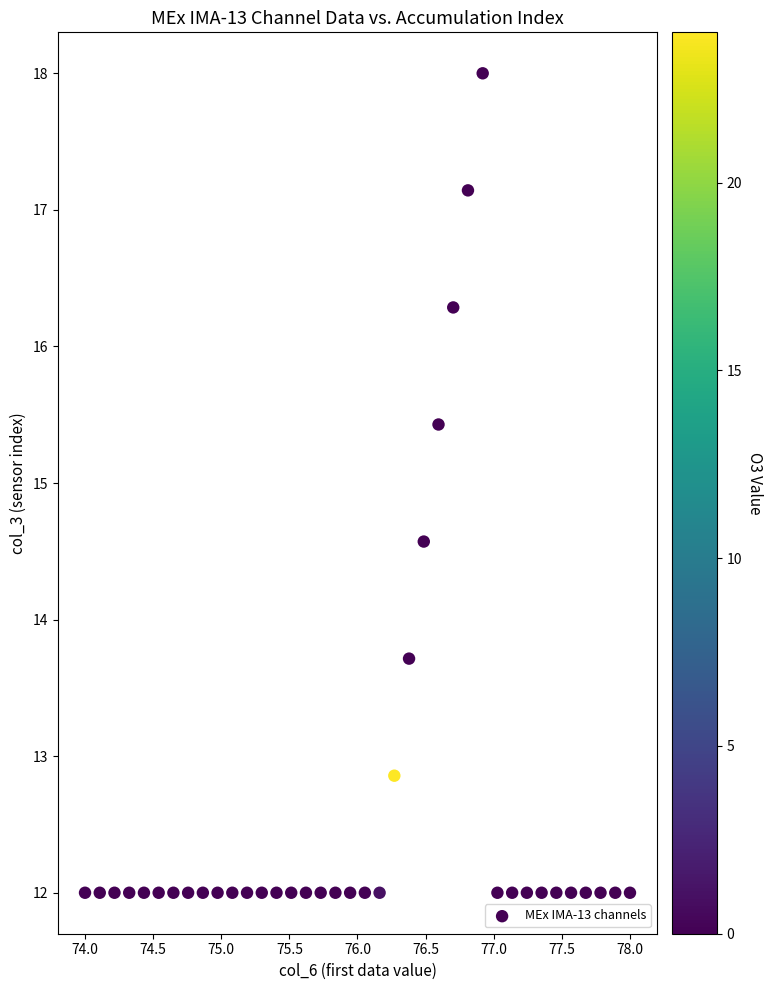

What is the range of Y values (max minus min)?

6.0